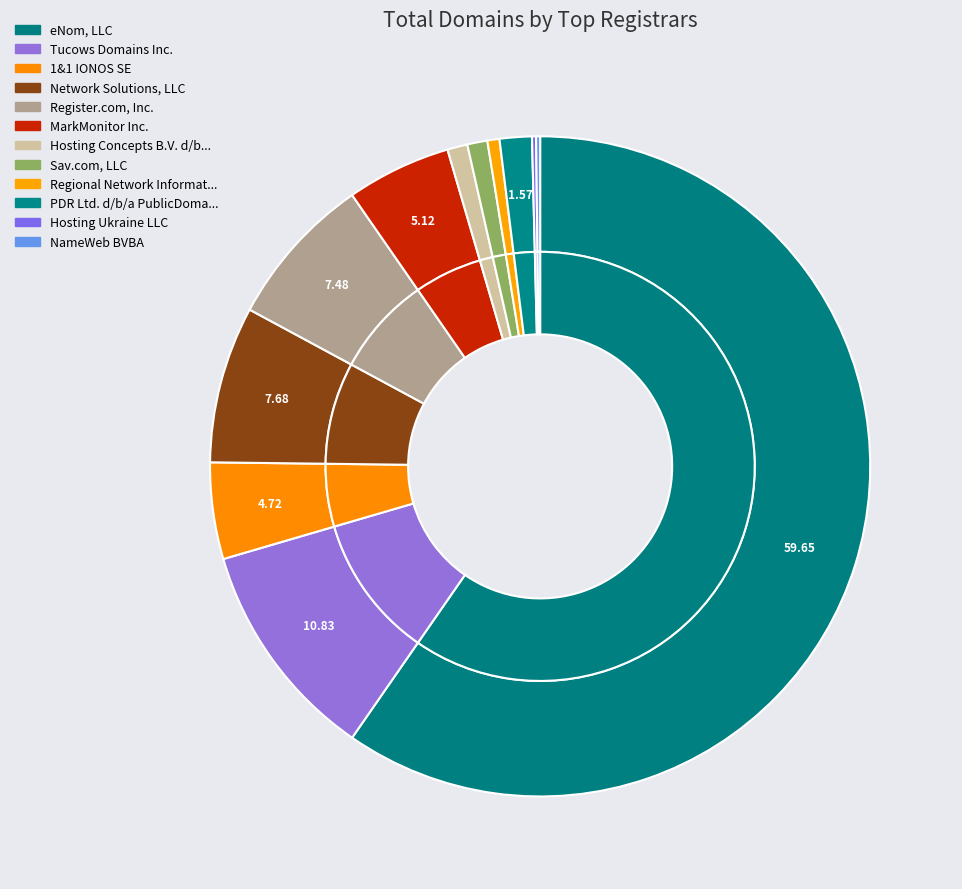

To the nearest percent, what portion does MarkMonitor Inc. represent?

5%